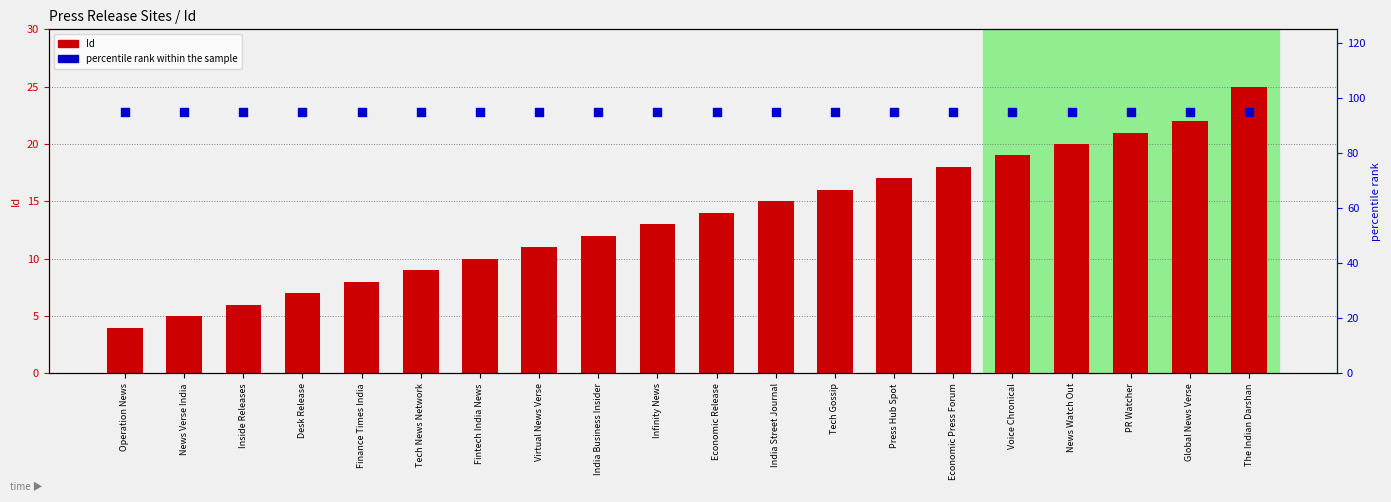

At which category is the sum across all series the highest?

The Indian Darshan